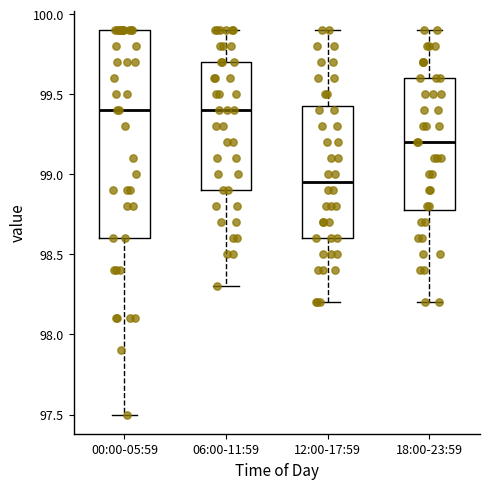

Where does the upper whisker of the box for 12:00-17:59 end on the y-axis? The values are not printed on the chart, so give them approximately, as read against the axis.

99.90